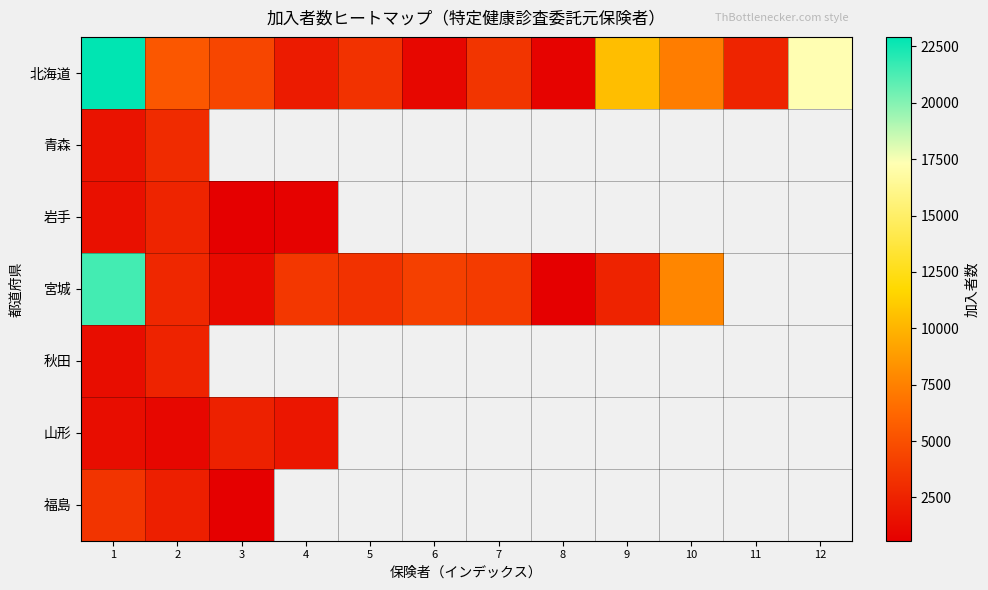

Which has a higher value, 10 or 3?

10